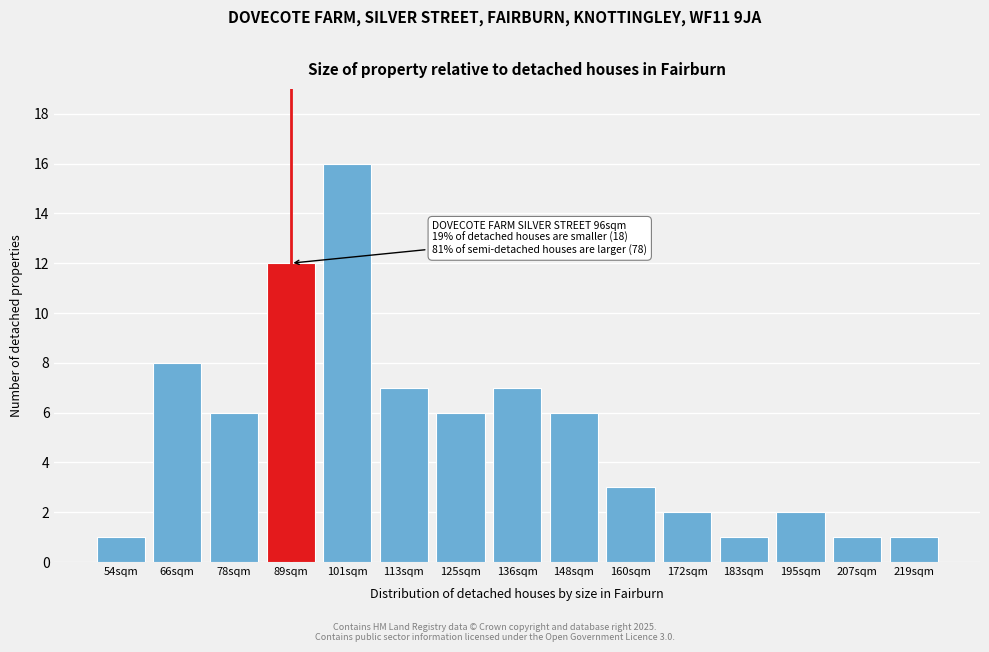

Reading right to left, transcribe all the data shown in this chart.

1	1	2	1	2	3	6	7	6	7	16	12	6	8	1